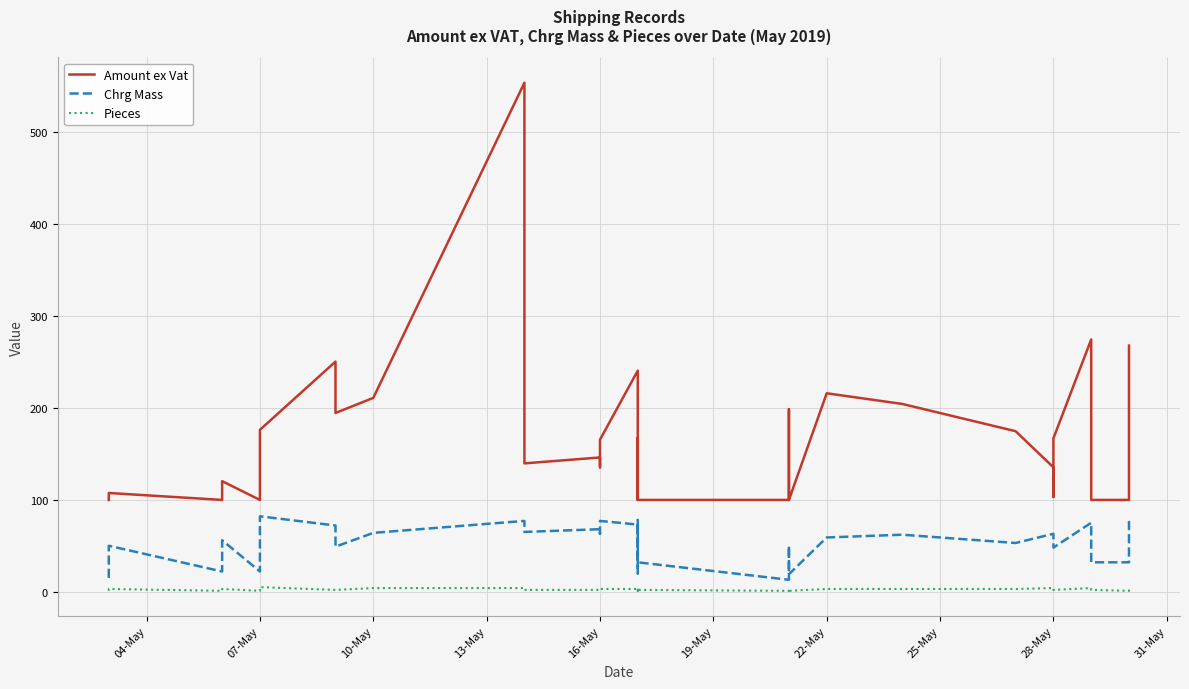

The Amount ex Vat series shows 165.3 at 16-May. True or false?

True